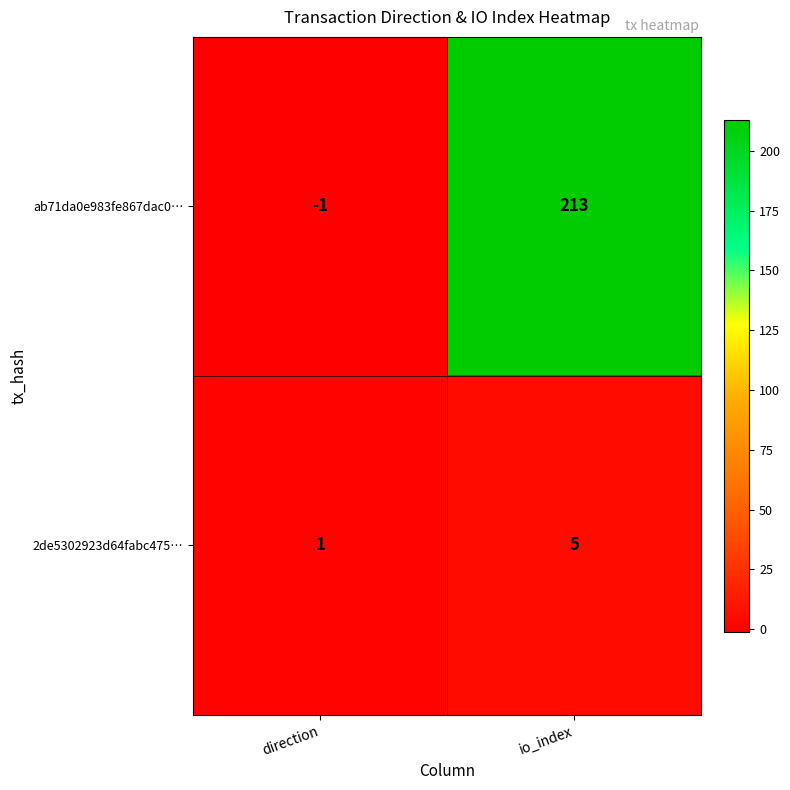

What is the average value of the 2de5302923d64fabc475… series?

3